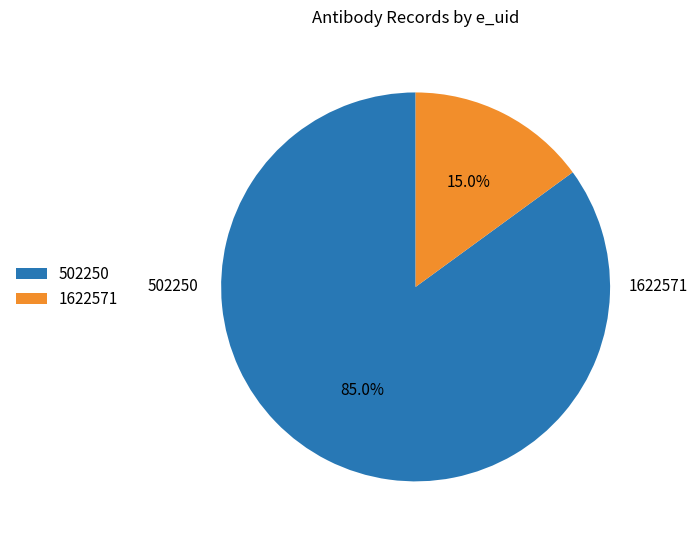

How many slices are in this pie chart?

2